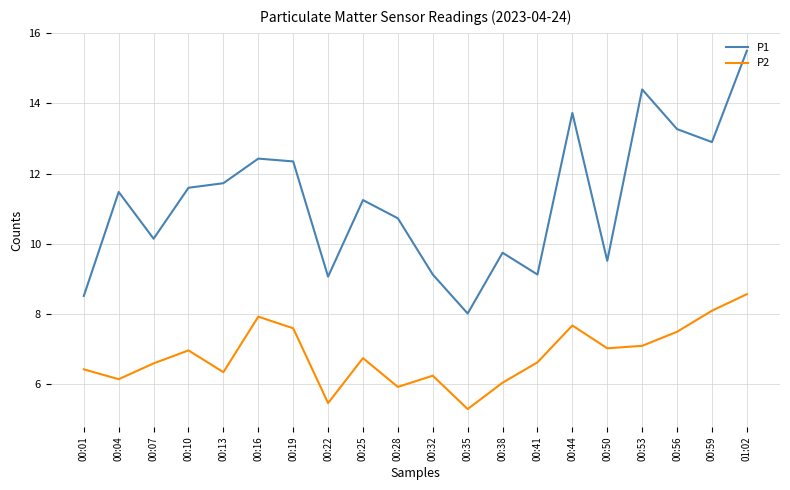

What are all the series names shown in the legend?

P1, P2